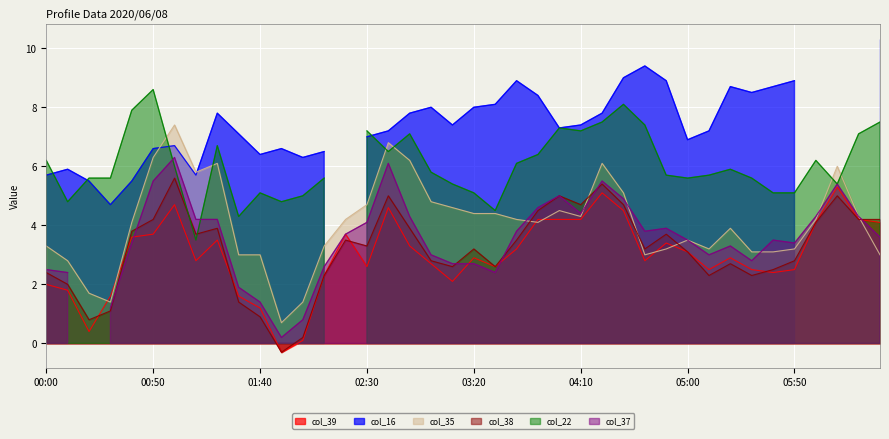

What is the difference between the maximum and minimum values in the col_39 series?

5.6